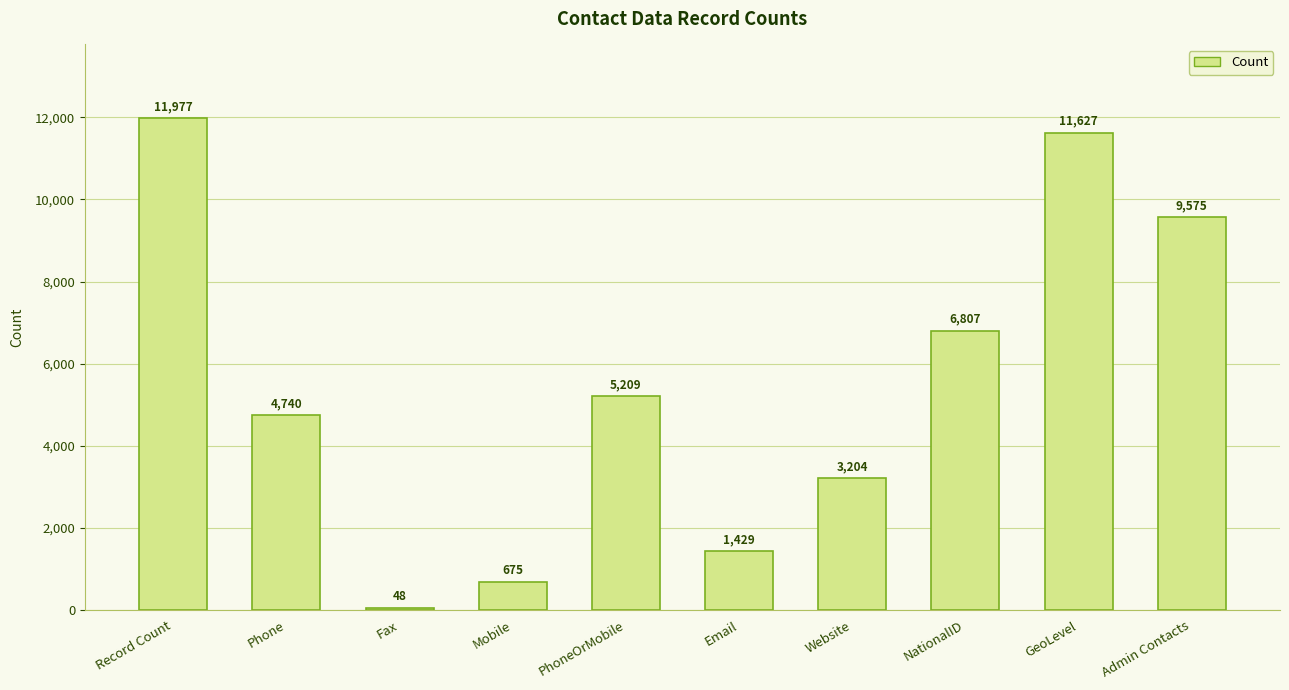

List the labels in order of value, smallest first.

Fax, Mobile, Email, Website, Phone, PhoneOrMobile, NationalID, Admin Contacts, GeoLevel, Record Count